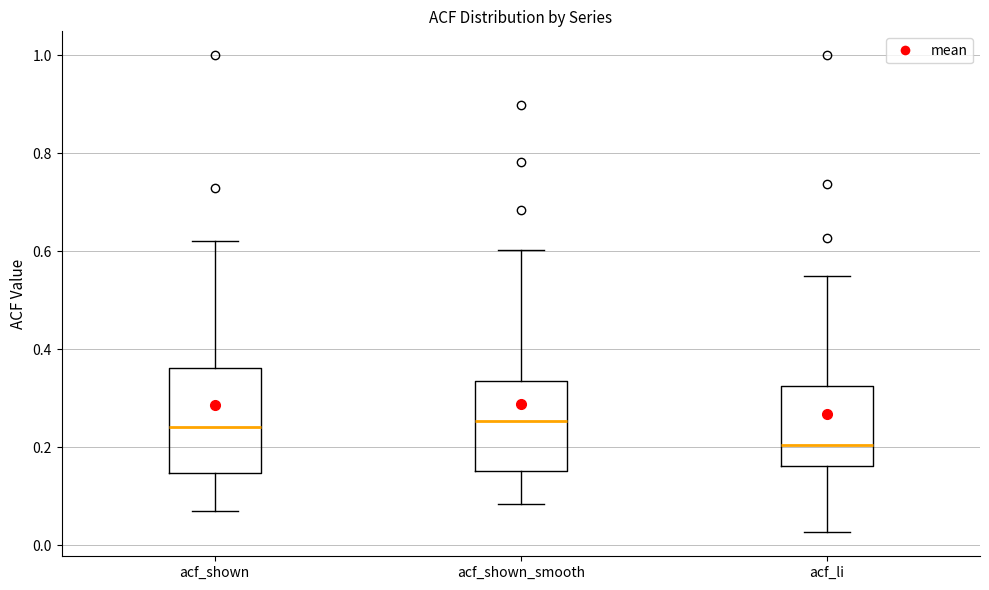

Reading left to right, read every box against the y-axis: the position of its median line, the range the box covers, and the ends of its whiskers. The values are not printed on the chart, so give them approximately, as read against the axis.

acf_shown: median 0.24, box 0.14 to 0.36, whiskers 0.06 to 0.62
acf_shown_smooth: median 0.26, box 0.16 to 0.34, whiskers 0.08 to 0.60
acf_li: median 0.20, box 0.16 to 0.32, whiskers 0.02 to 0.56